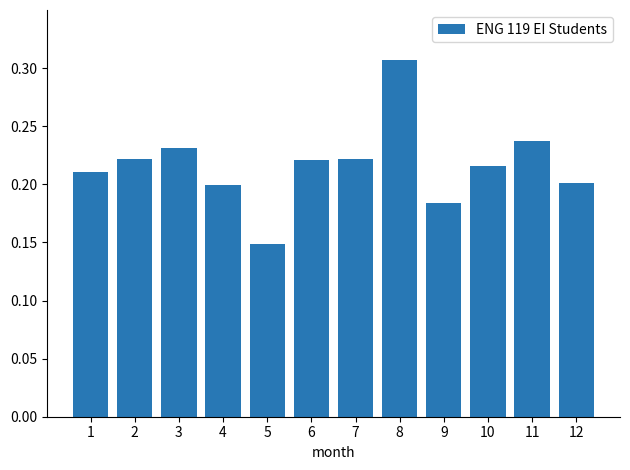

True or false: the data shows 0.2 at 2.

True